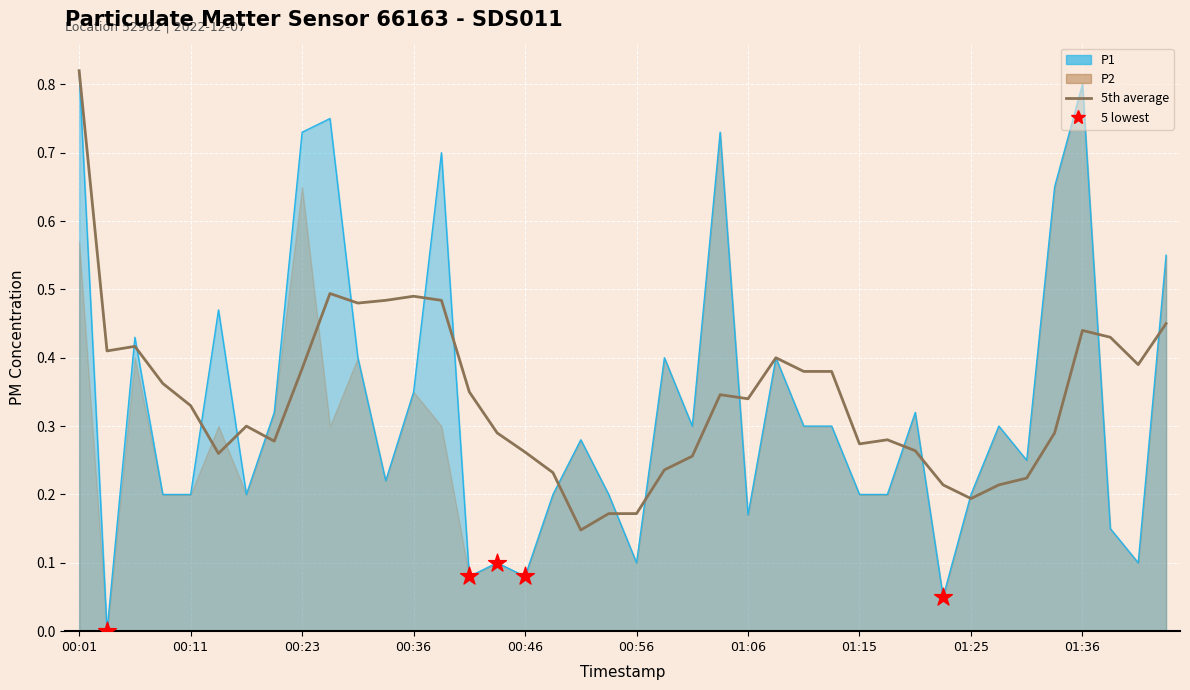

What is the change in value from 01:10 to 01:43?

+0.3